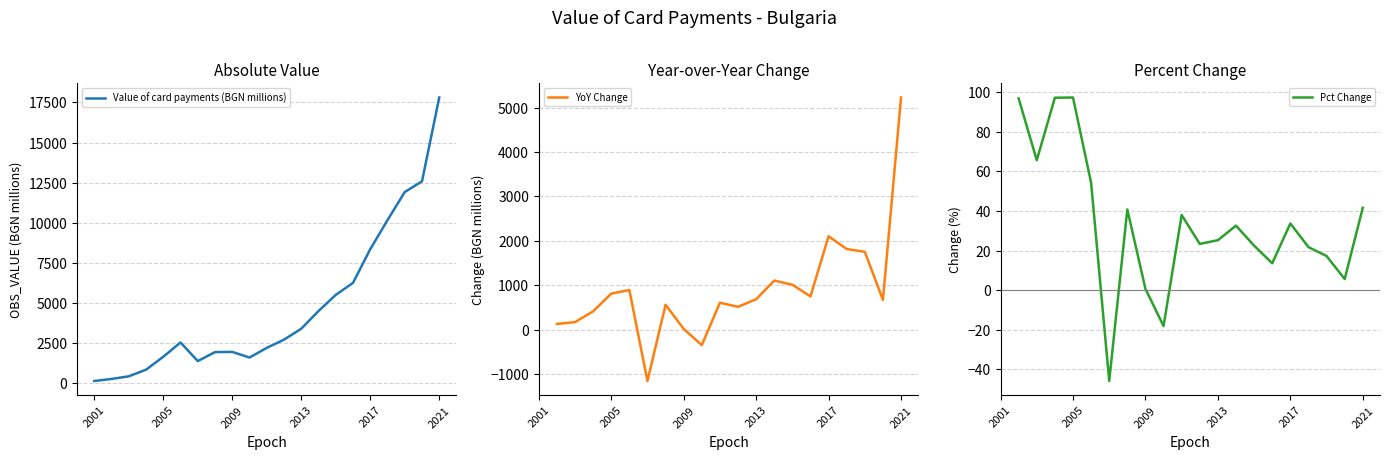

What is the value of the 8th point from the left?

1929.9